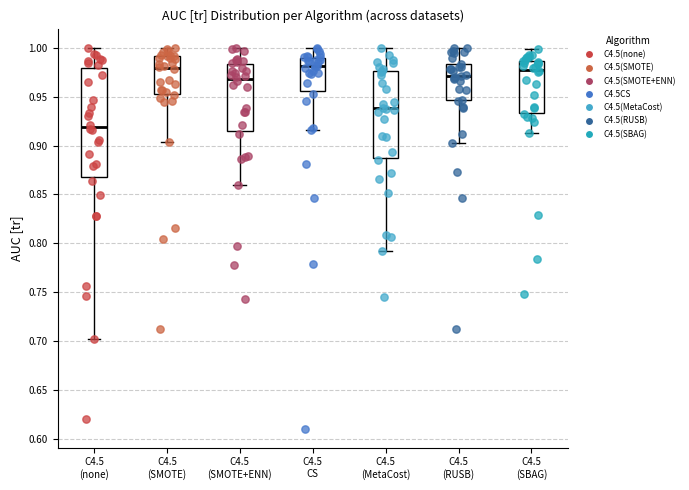

Reading left to right, read every box against the y-axis: the position of its median line, the range the box covers, and the ends of its whiskers. The values are not printed on the chart, so give them approximately, as read against the axis.

C4.5 (none): median 0.920, box 0.865 to 0.980, whiskers 0.705 to 1.000
C4.5 (SMOTE): median 0.980, box 0.950 to 0.990, whiskers 0.905 to 1.000
C4.5 (SMOTE+ENN): median 0.970, box 0.915 to 0.985, whiskers 0.860 to 1.000
C4.5 CS: median 0.980, box 0.955 to 0.990, whiskers 0.915 to 1.000
C4.5 (MetaCost): median 0.940, box 0.885 to 0.975, whiskers 0.795 to 1.000
C4.5 (RUSB): median 0.970, box 0.945 to 0.985, whiskers 0.905 to 1.000
C4.5 (SBAG): median 0.975, box 0.935 to 0.985, whiskers 0.915 to 1.000